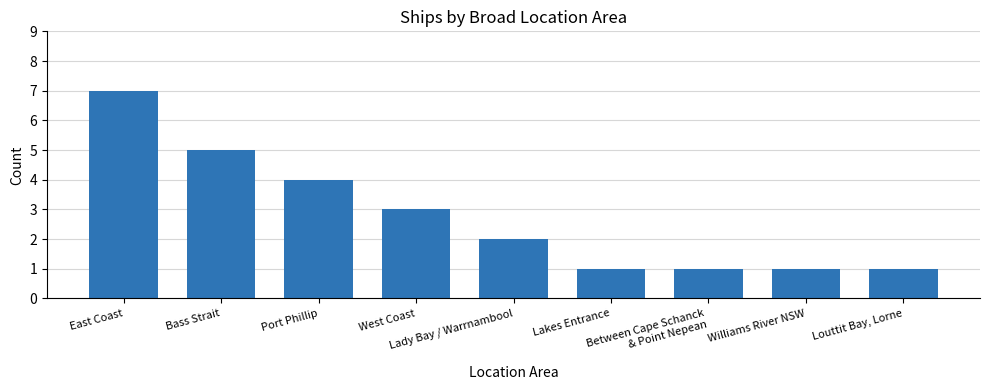

Where does the data first go above 2?

East Coast